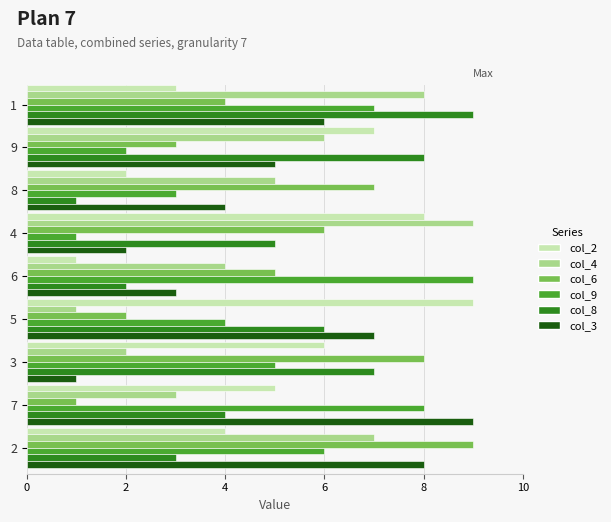

What is the highest value of the col_2 series?

9